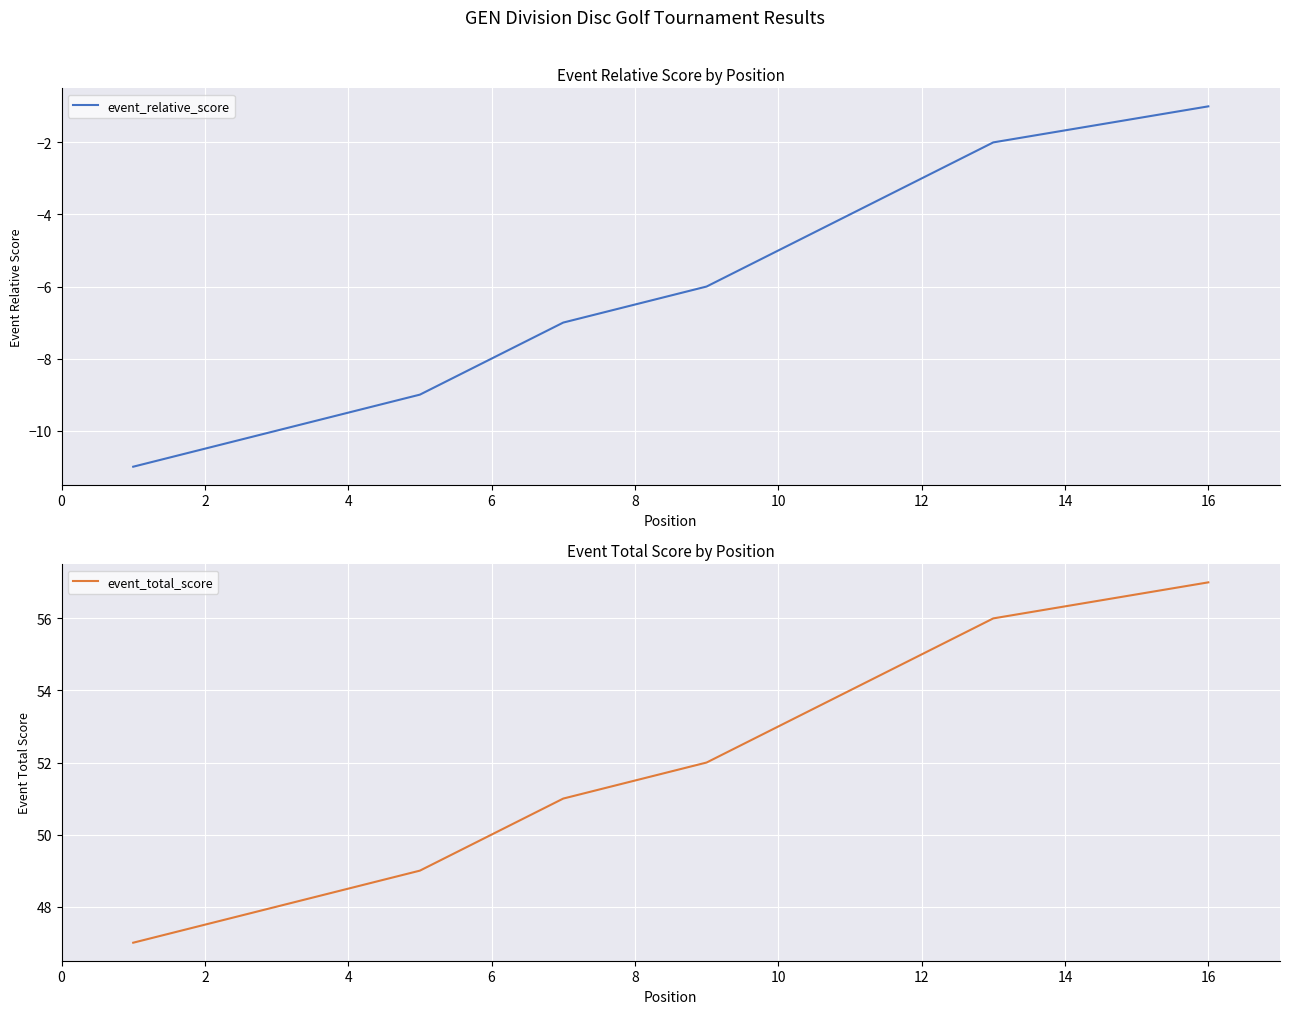

True or false: event_relative_score and event_total_score intersect in this chart.

False